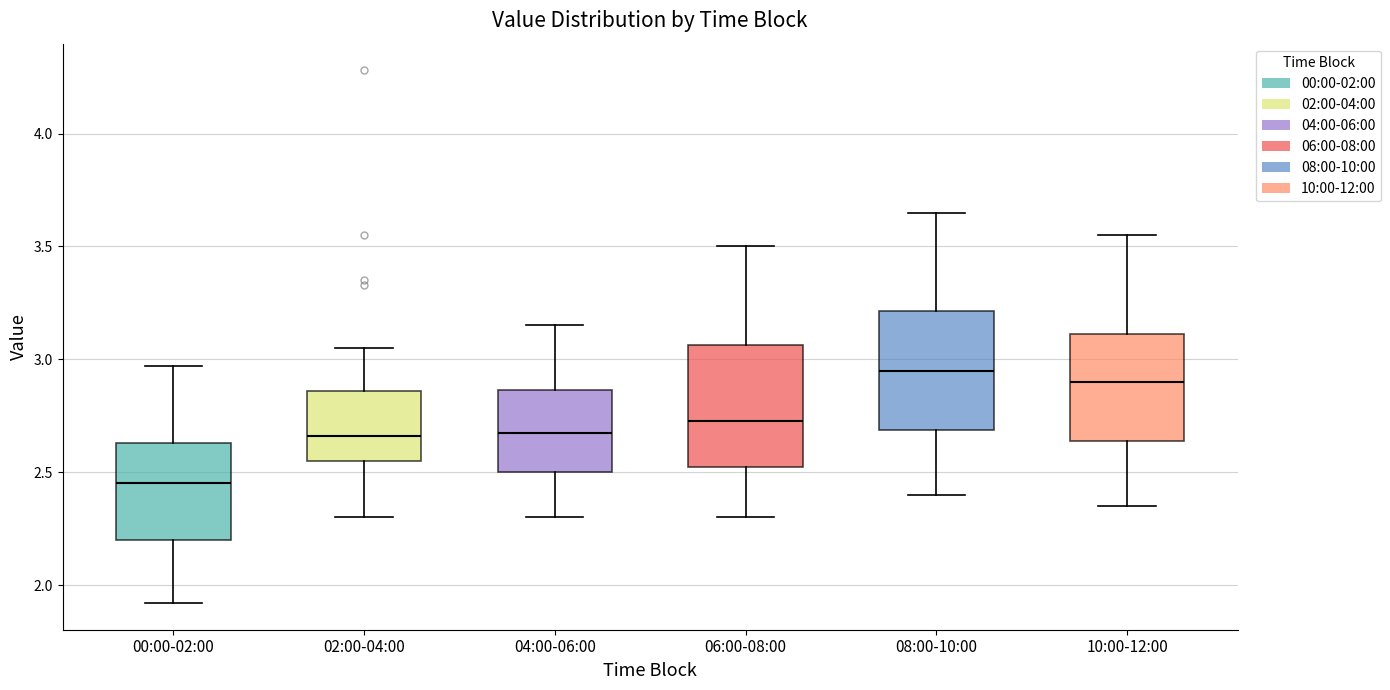

Reading left to right, transcribe this box plot: for each box, give where its median line is, the range the box spans, and where its two whiskers end, as read against the y-axis. The values are not printed on the chart, so give them approximately, as read against the axis.

00:00-02:00: median 2.45, box 2.20 to 2.65, whiskers 1.90 to 2.95
02:00-04:00: median 2.65, box 2.55 to 2.85, whiskers 2.30 to 3.05
04:00-06:00: median 2.70, box 2.50 to 2.85, whiskers 2.30 to 3.15
06:00-08:00: median 2.75, box 2.55 to 3.05, whiskers 2.30 to 3.50
08:00-10:00: median 2.95, box 2.70 to 3.20, whiskers 2.40 to 3.65
10:00-12:00: median 2.90, box 2.65 to 3.10, whiskers 2.35 to 3.55